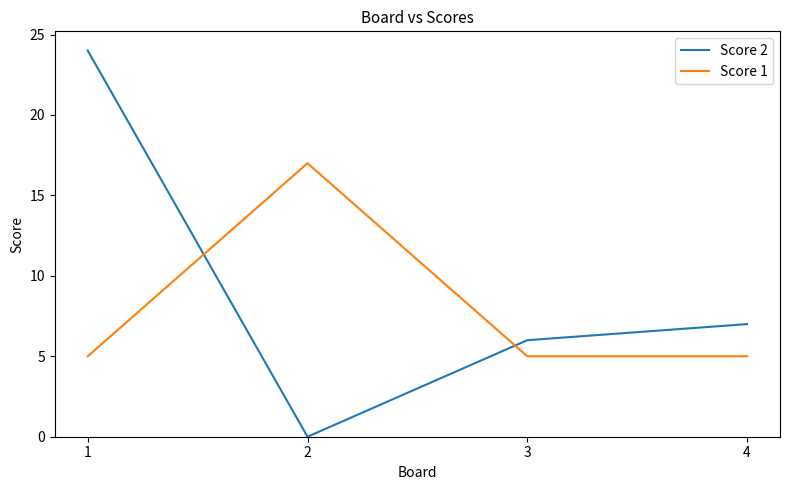

Where is Score 2 nearest to the value 12?

4